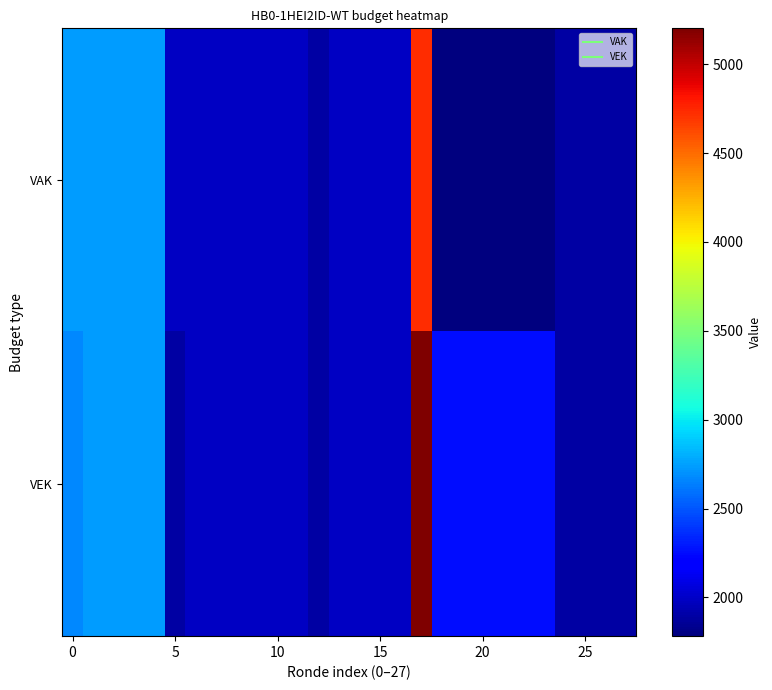

Reading left to right, extract all data points from this chart.

VAK: 2742	2742	2742	2742	2742	1992	1992	1992	1992	1992	1992	1992	1896	1992	1992	1992	1992	4728	1782	1782	1782	1782	1782	1782	1896	1896	1896	1896
VEK: 2675	2742	2742	2742	2742	1896	1992	1992	1992	1992	1992	1992	1896	1992	1992	1992	1992	5202	2256	2256	2256	2256	2256	2256	1896	1896	1896	1896